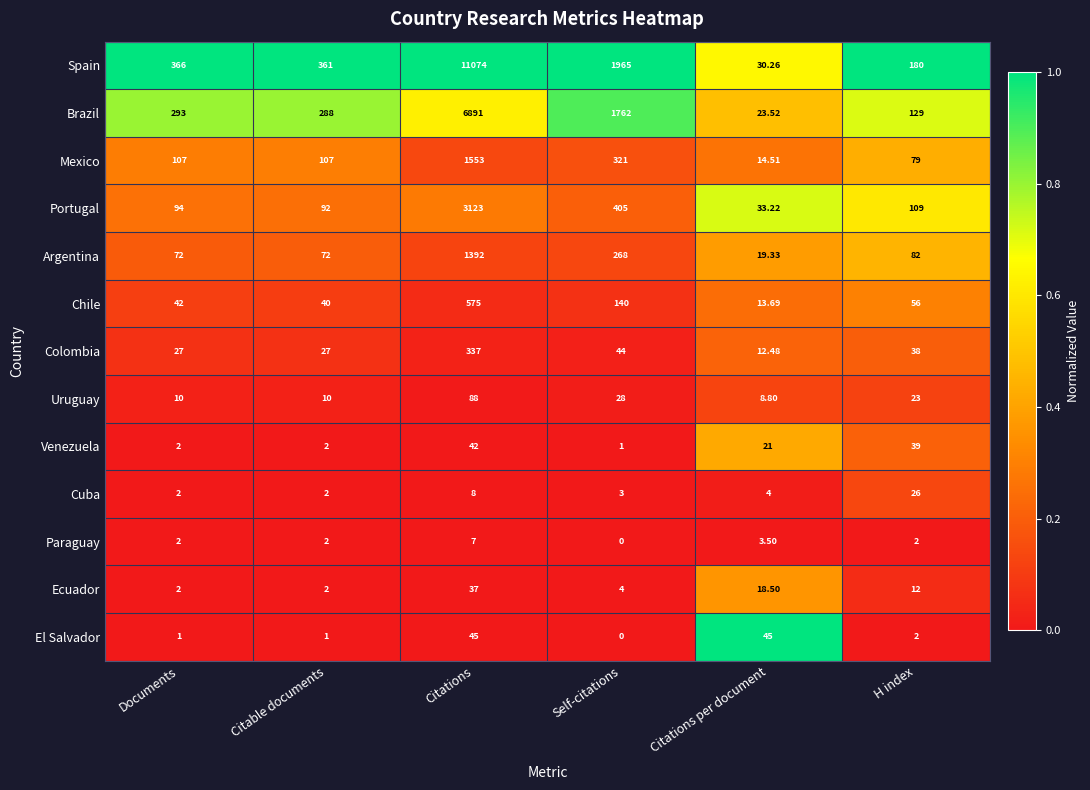

Which category has the highest value in the Venezuela series?

Citations